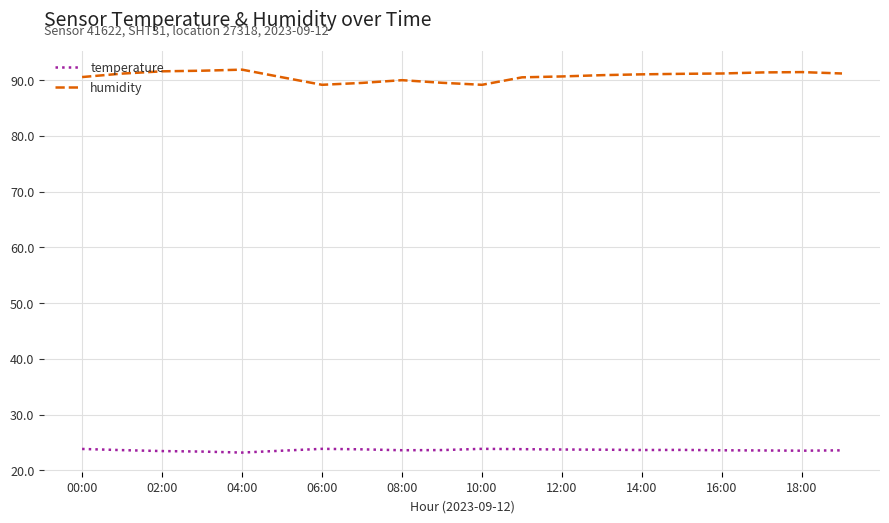

What are all the series names shown in the legend?

temperature, humidity